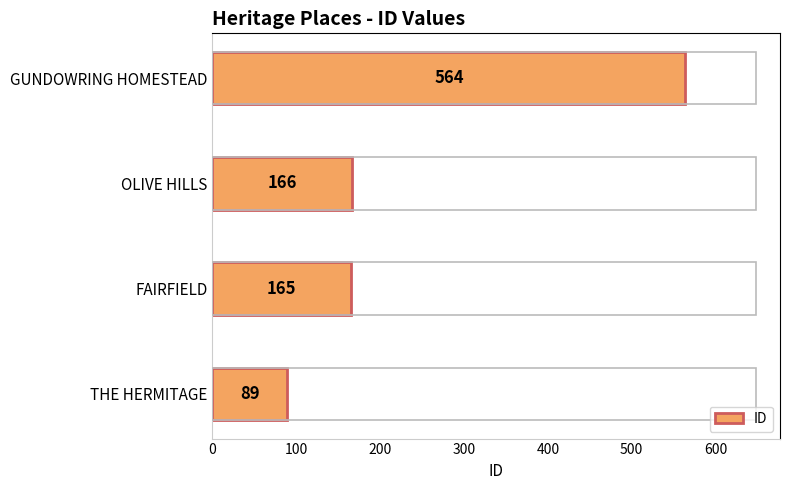

Where is the data nearest to the value 326?

OLIVE HILLS